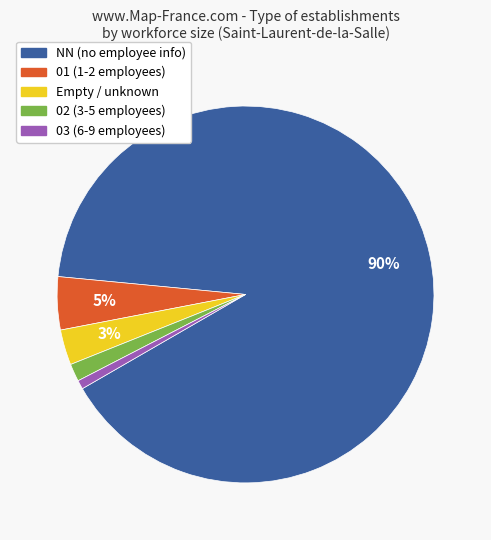

To the nearest percent, what is the average slice percentage?

20%